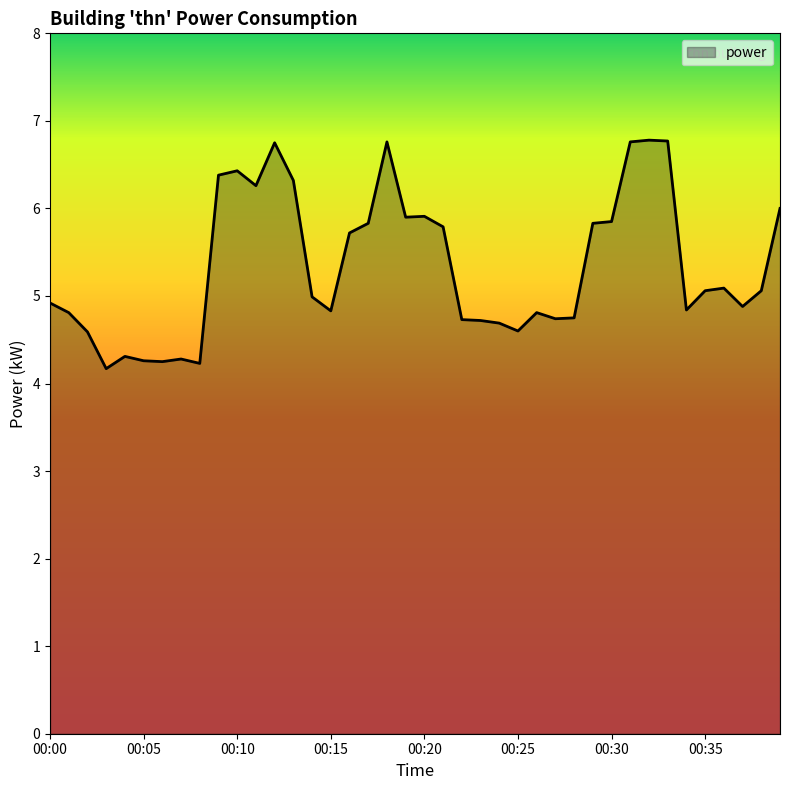

What is the difference between the maximum and minimum values?

2.6